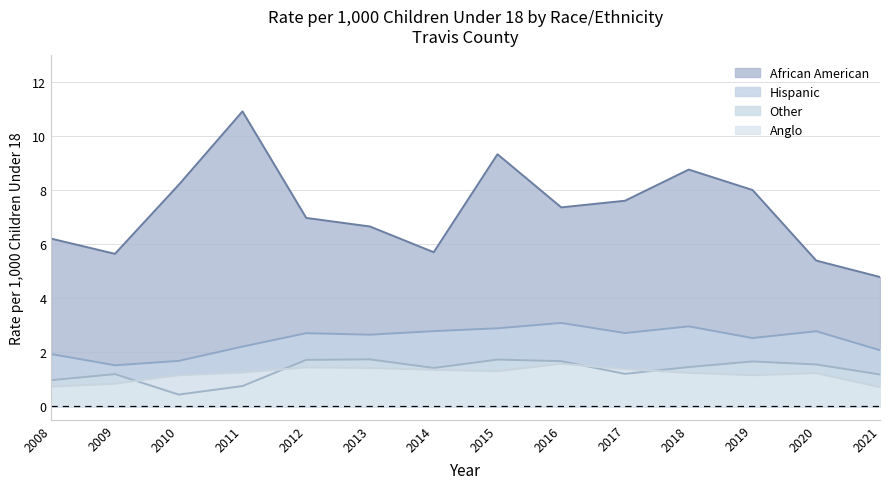

What are all the series names shown in the legend?

African American, Hispanic, Other, Anglo